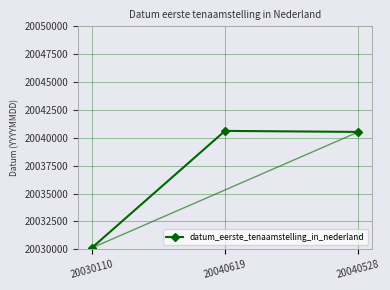

Reading left to right, transcribe all the data shown in this chart.

20030110=20030110	20040619=20040619	20040528=20040528